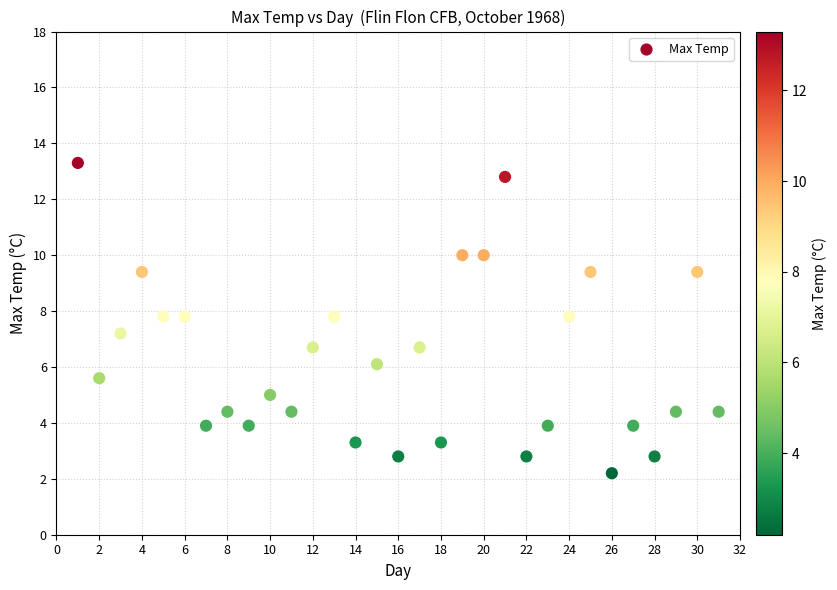

What is the range of X values (max minus min)?

30.0